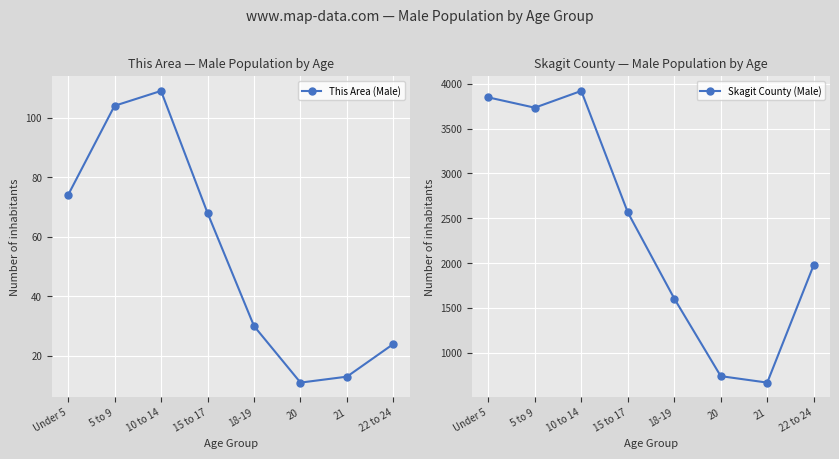

How many lines are shown in the chart?

2